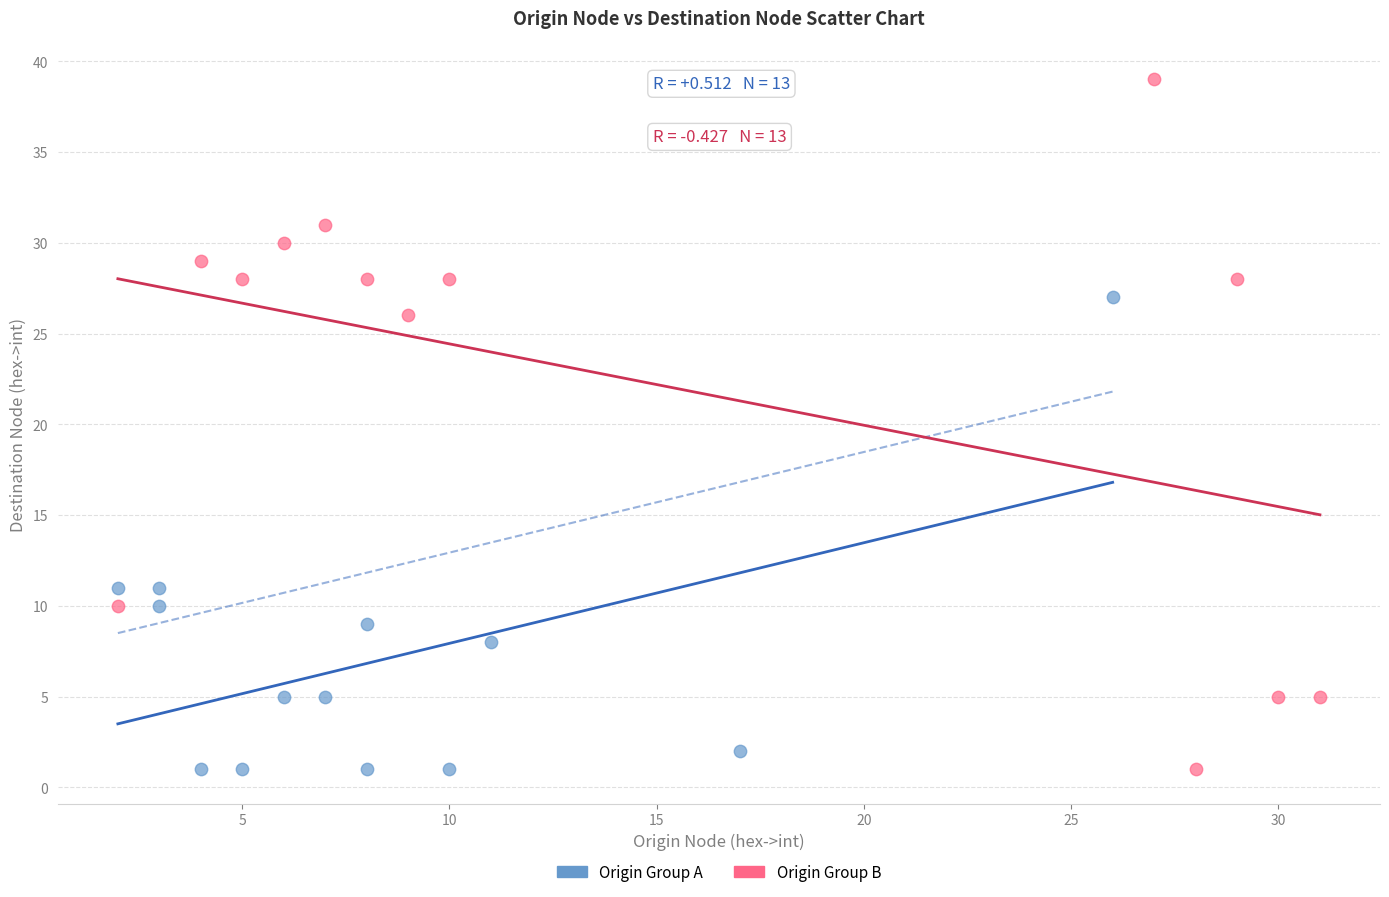

Which series reaches the maximum Y coordinate?

Origin Group B